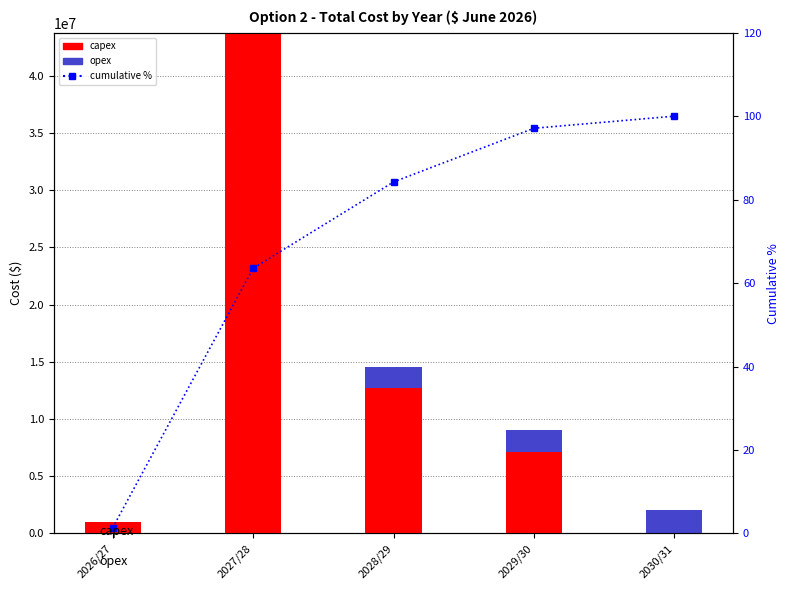

Which label corresponds to the largest value in the chart?

2027/28